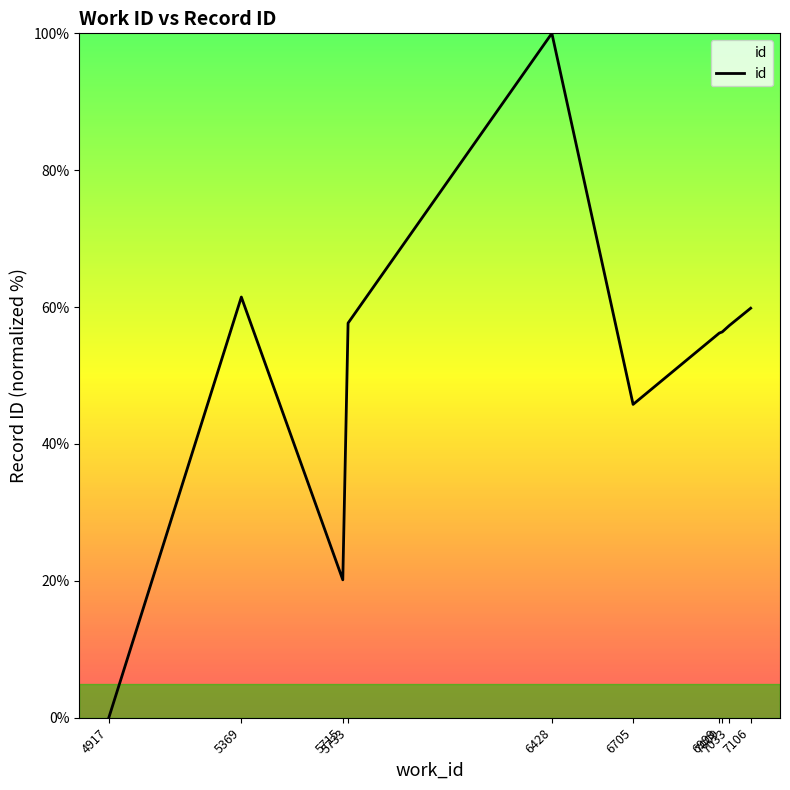

What is the difference between the maximum and minimum values?

100.0